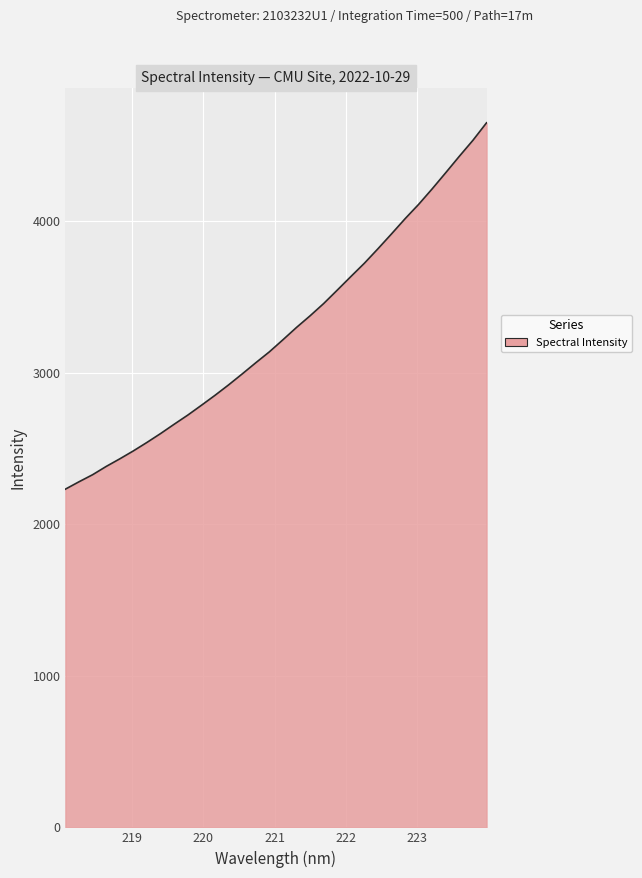

What is the difference between the second highest and minimum values?

2301.8